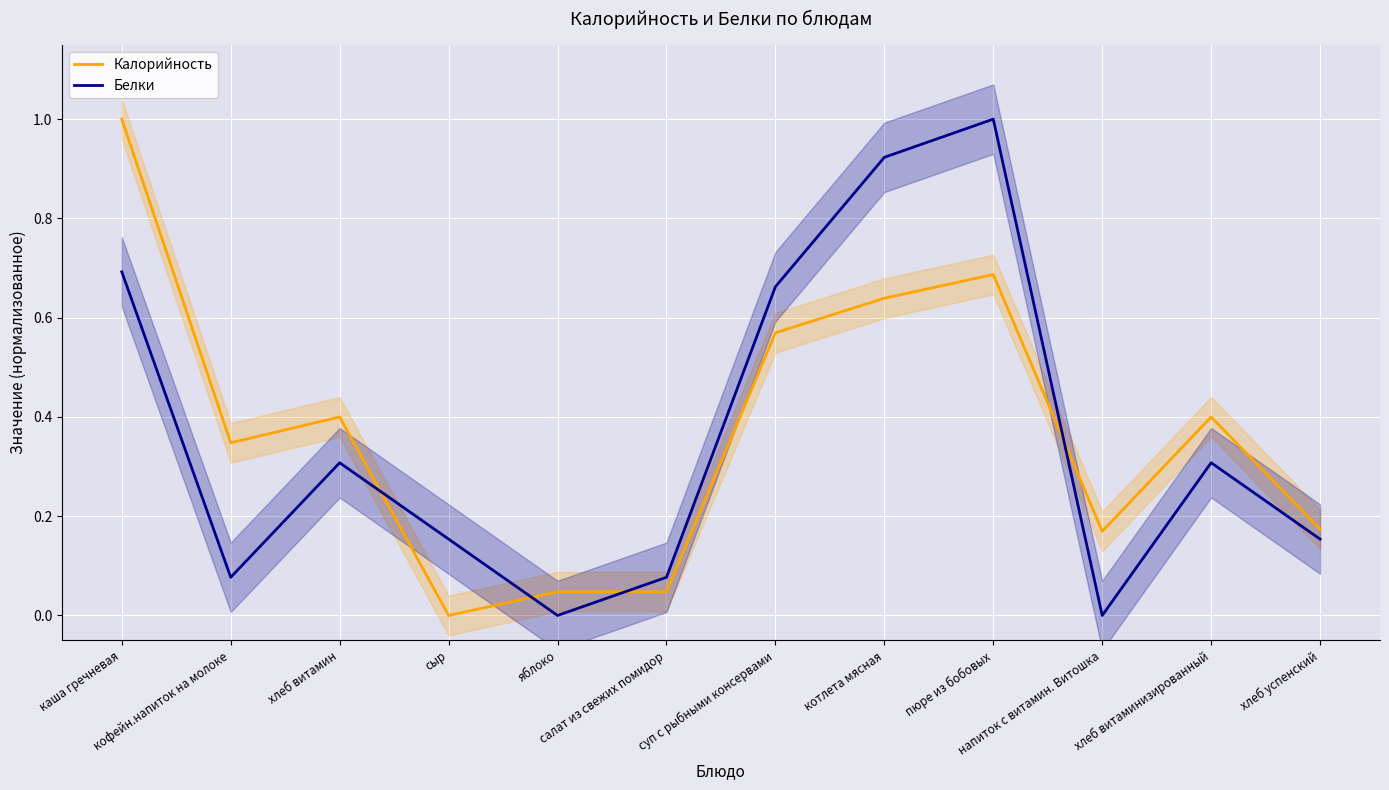

What position from the left is суп с рыбными консервами?

7